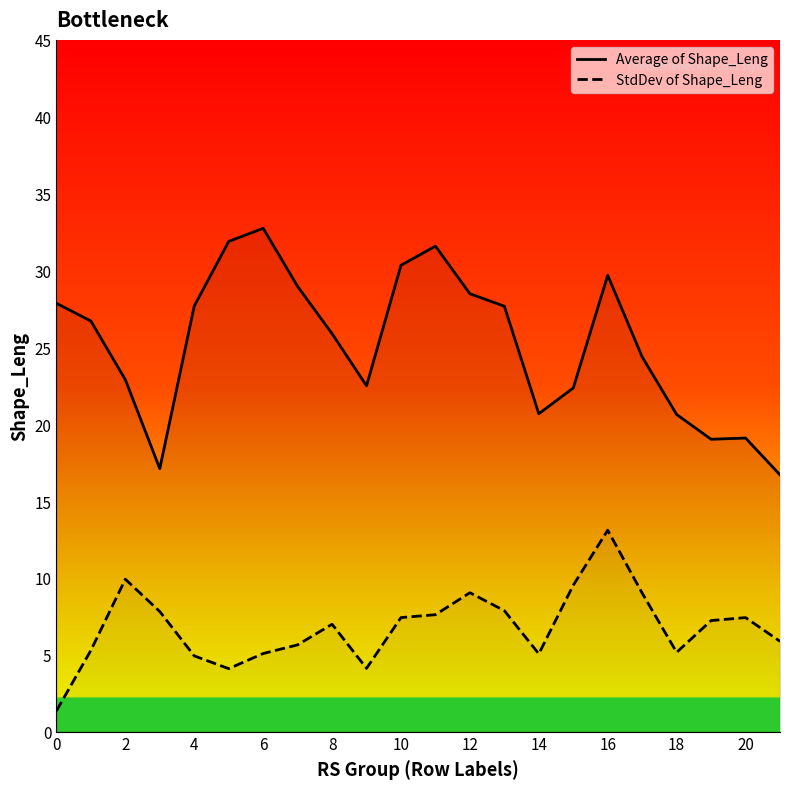

True or false: Average of Shape_Leng and StdDev of Shape_Leng intersect in this chart.

False